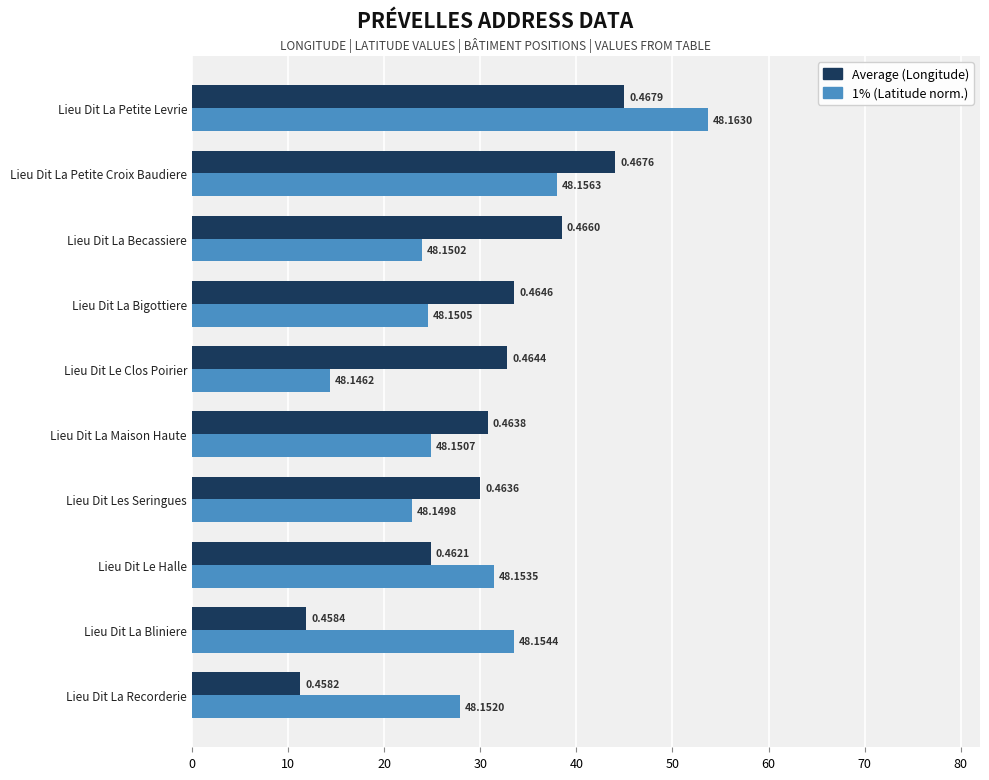

Which series has the largest total across all categories?

Average (Longitude)